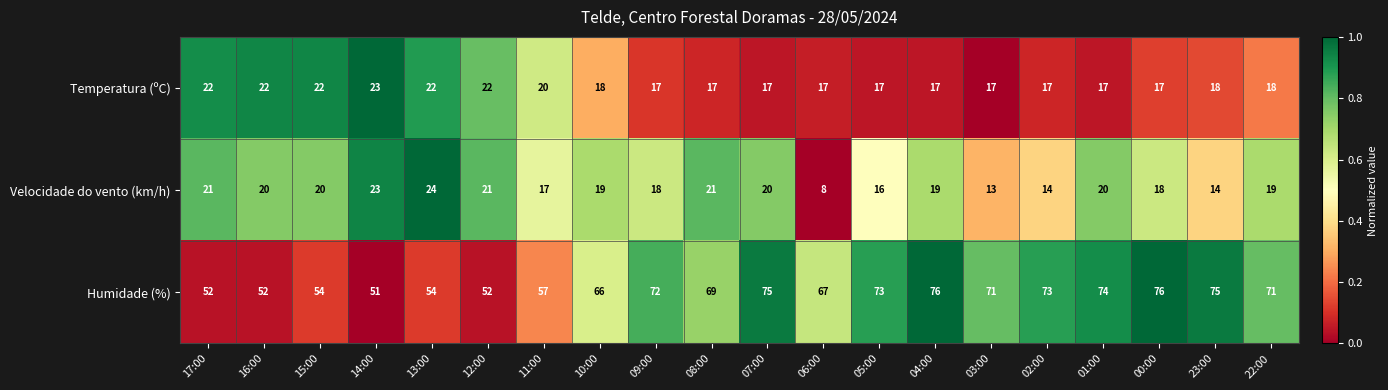

How many distinct data groups are displayed?

3